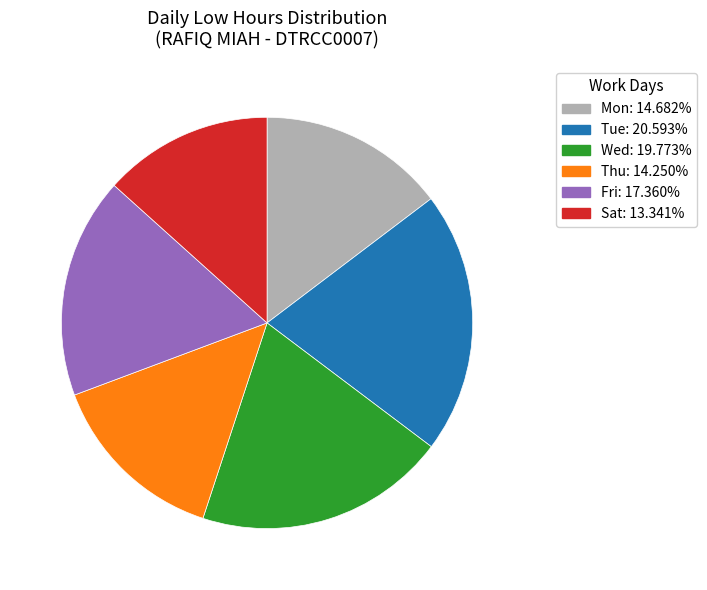

Is the sum of Thu: 14.250% and Wed: 19.773% greater than half?

No